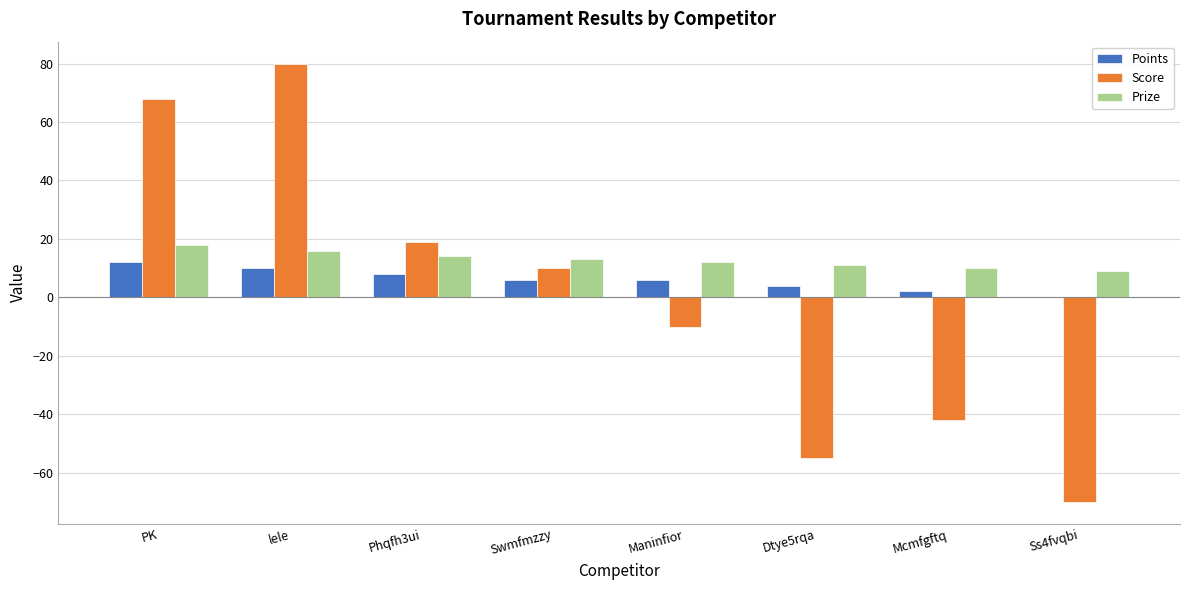

Reading left to right, what are all the values shown in this chart?

Points: PK=12	lele=10	Phqfh3ui=8	Swmfmzzy=6	Maninfior=6	Dtye5rqa=4	Mcmfgftq=2	Ss4fvqbi=0
Score: PK=68	lele=80	Phqfh3ui=19	Swmfmzzy=10	Maninfior=-10	Dtye5rqa=-55	Mcmfgftq=-42	Ss4fvqbi=-70
Prize: PK=18	lele=16	Phqfh3ui=14	Swmfmzzy=13	Maninfior=12	Dtye5rqa=11	Mcmfgftq=10	Ss4fvqbi=9